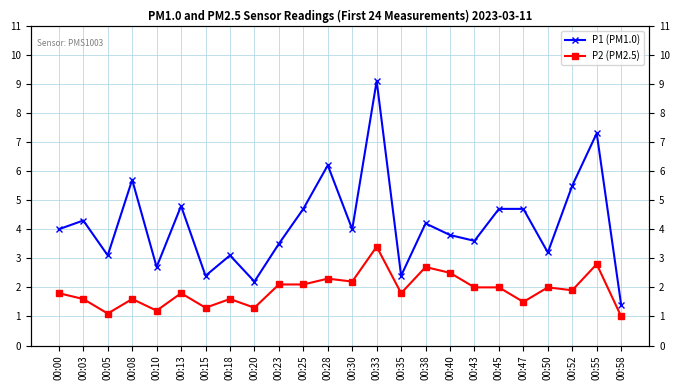

What is the difference between the highest and lowest values at 00:45?

2.7